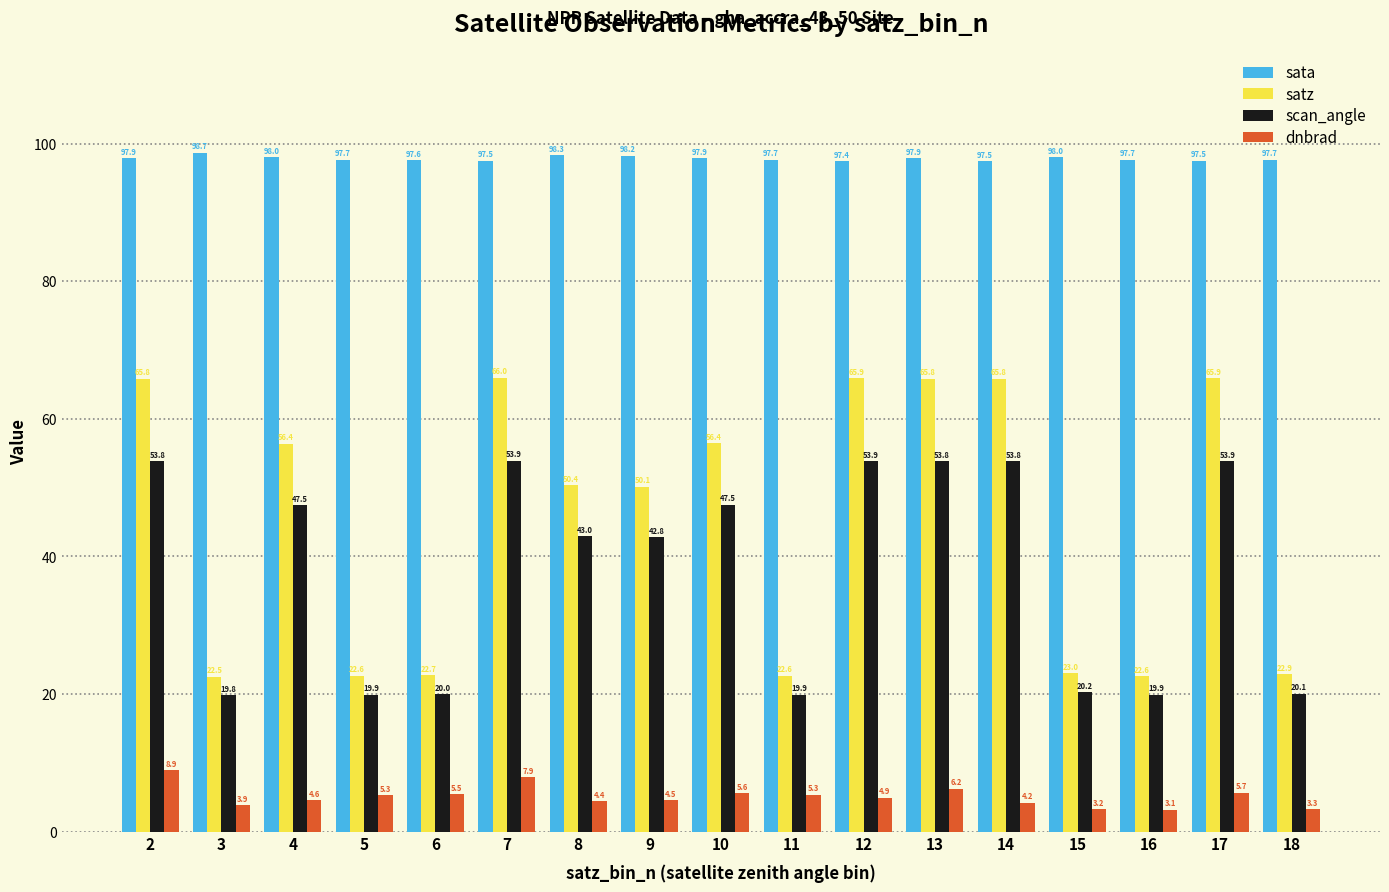

Rank the series at 13 from lowest to highest value.

dnbrad, scan_angle, satz, sata